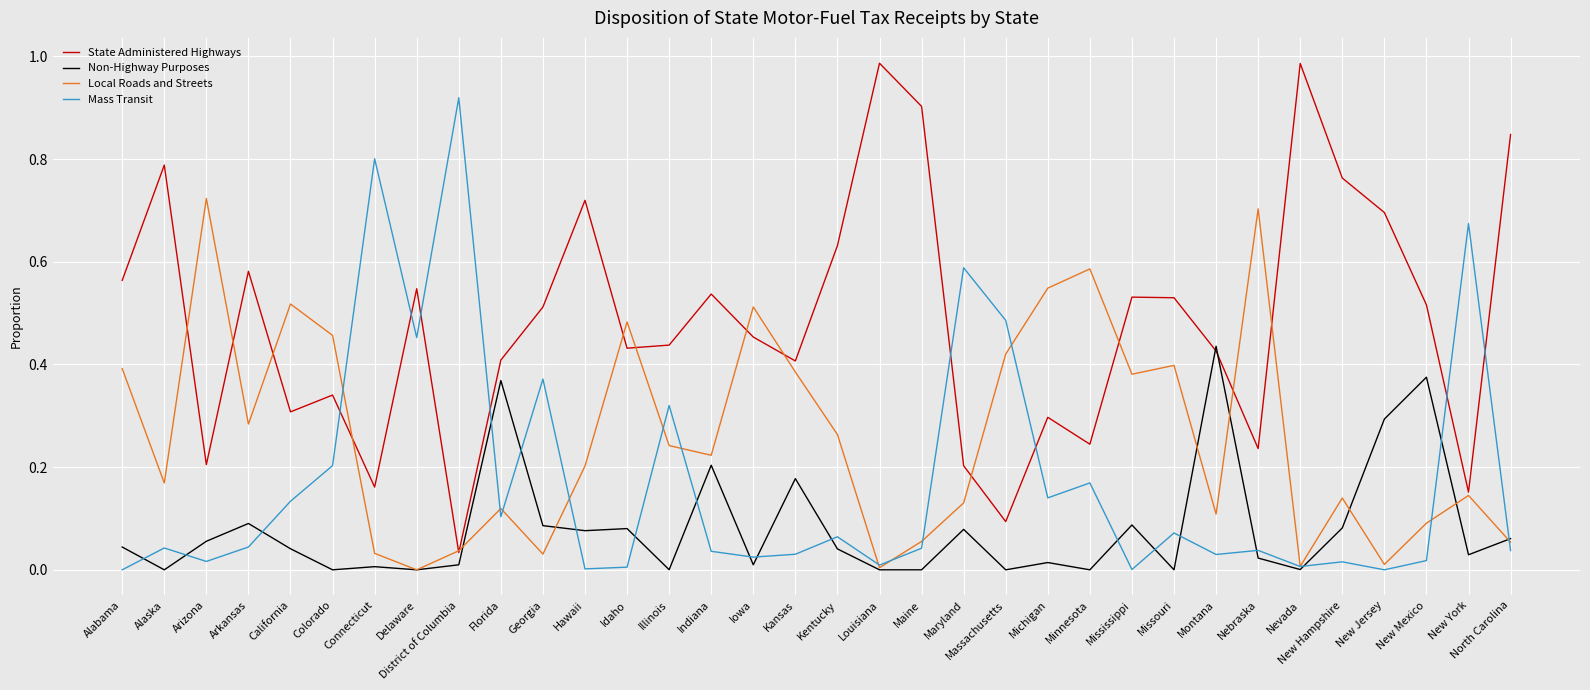

Rank the series at Minnesota from lowest to highest value.

Non-Highway Purposes, Mass Transit, State Administered Highways, Local Roads and Streets